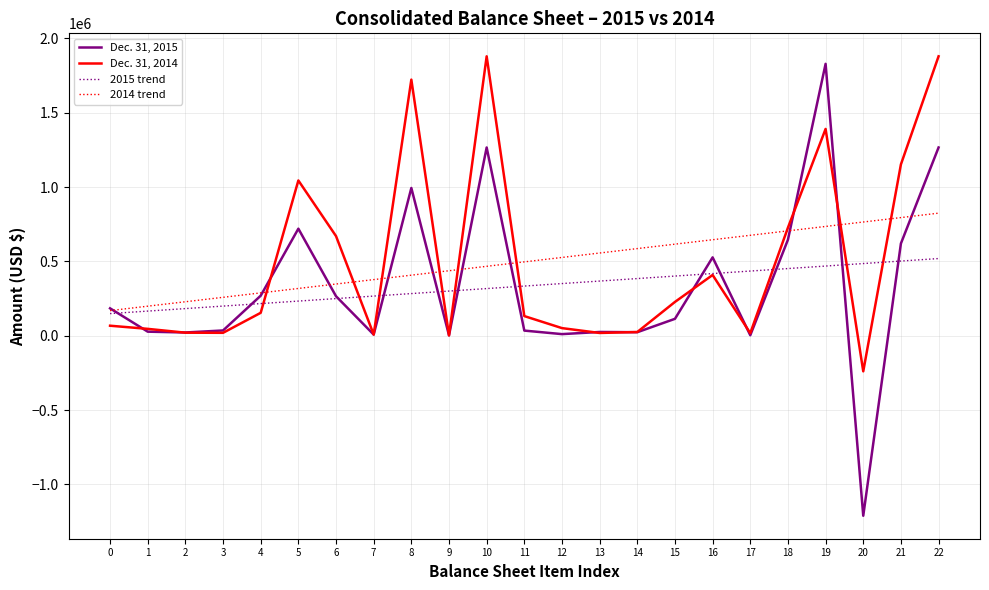

The value of 2015 trend at 22 is 774131.1. True or false?

False